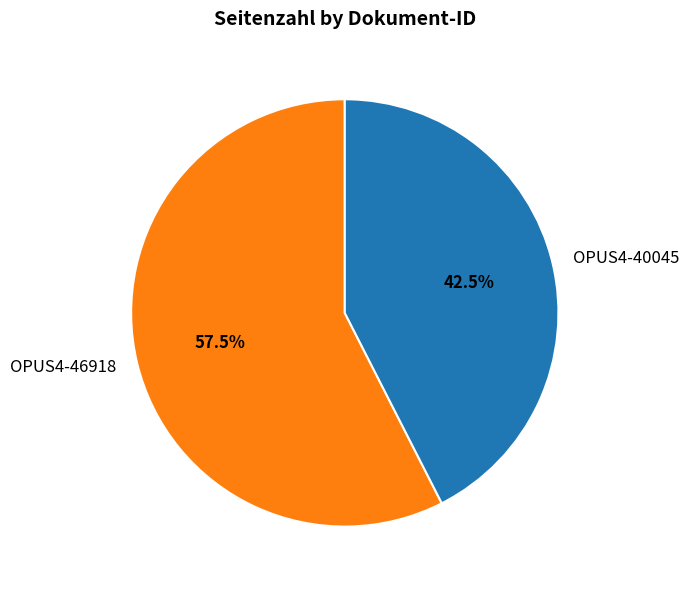

Which has a higher value, OPUS4-46918 or OPUS4-40045?

OPUS4-46918